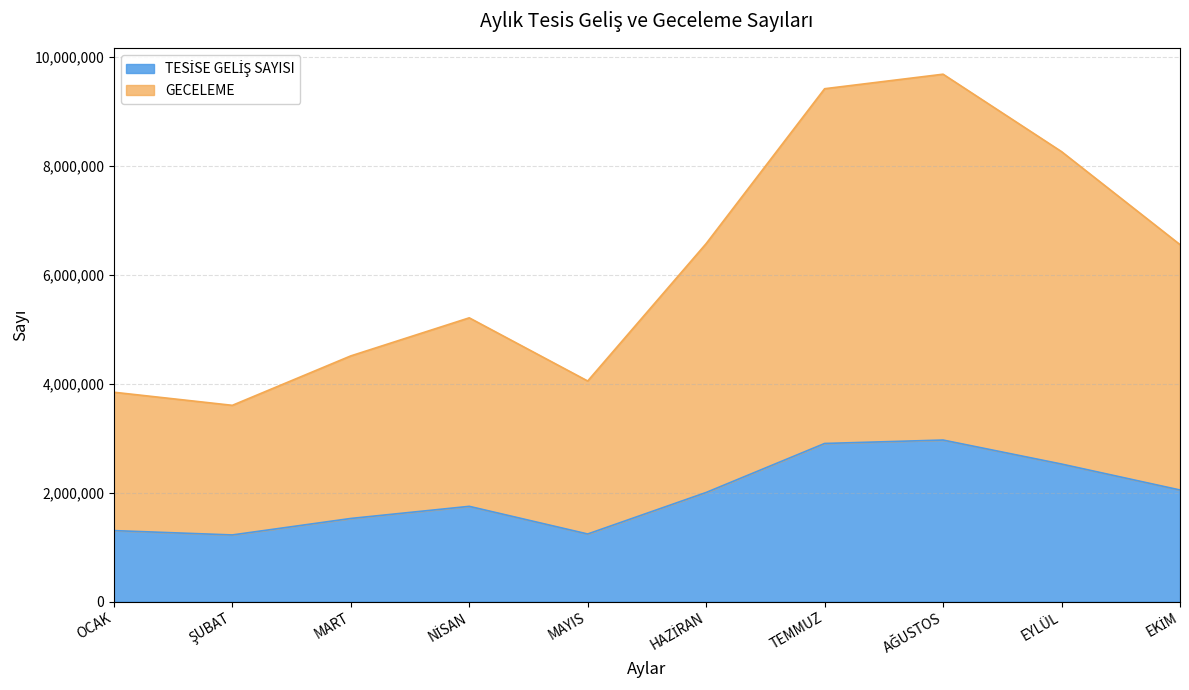

In TESİSE GELİŞ SAYISI, how many points are lower than both neighbors (excluding endpoints)?

2